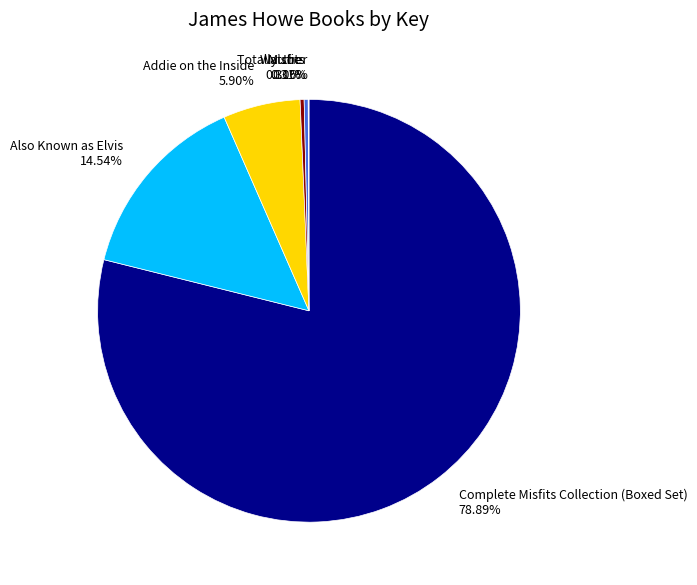

Which slice represents more than half of the pie?

Complete Misfits Collection (Boxed Set)